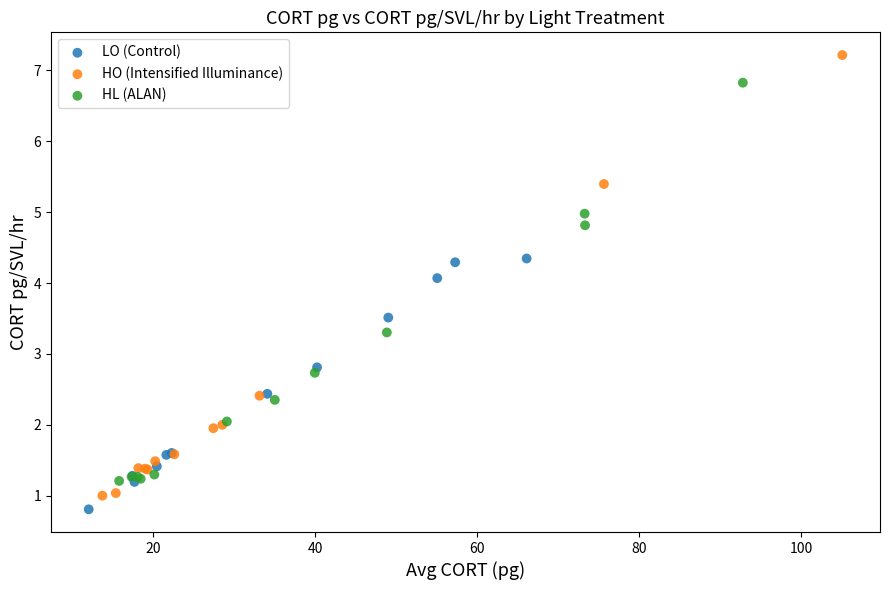

Which series contains the lowest Y value?

LO (Control)